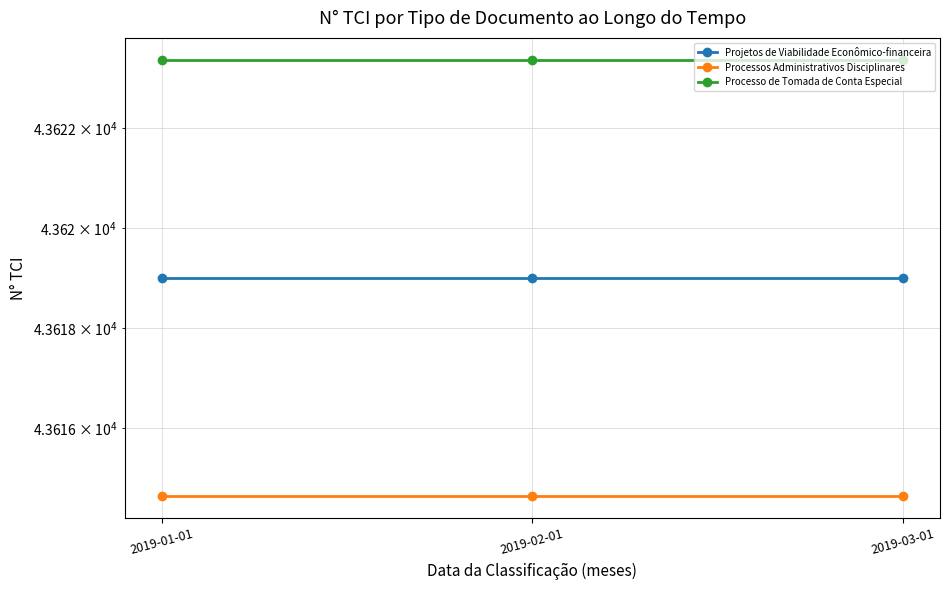

Is the value of Processos Administrativos Disciplinares at 2019-03-01 greater than the value of Projetos de Viabilidade Econômico-financeira at 2019-01-01?

No